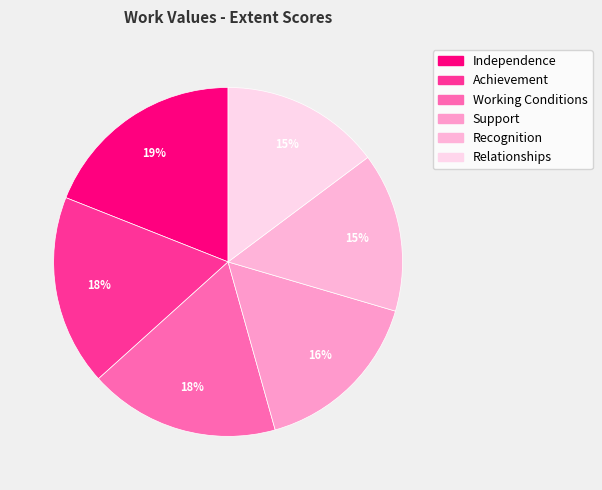

How many segments does this pie chart have?

6